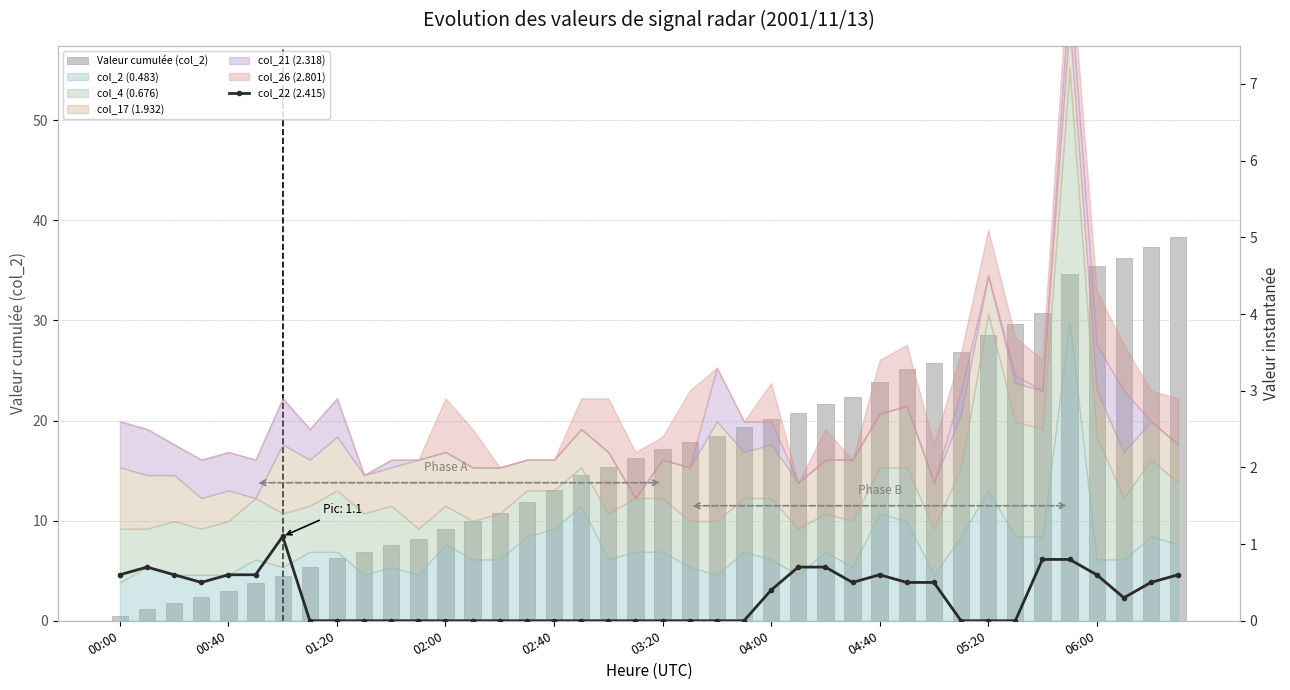

Which series has the largest total across all categories?

Valeur cumulée (col_2)